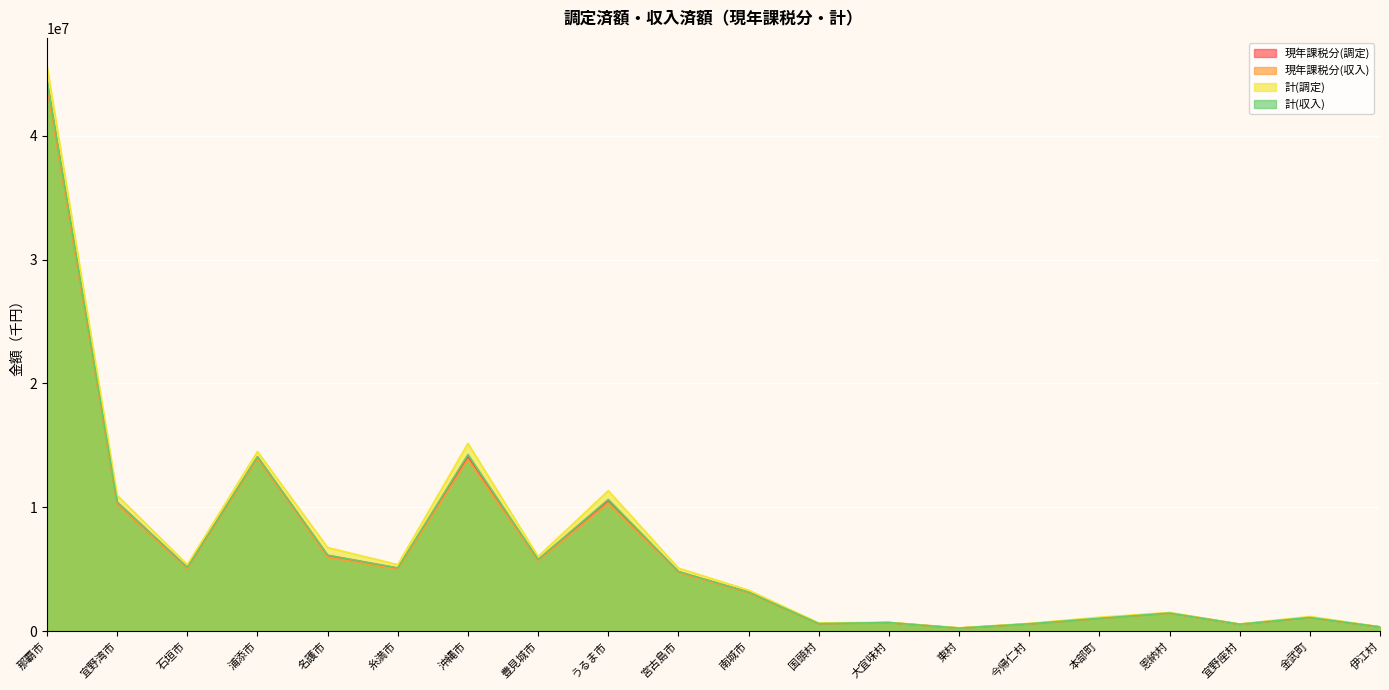

What is the value of the 計(調定) point at the 18th from the left?

584348